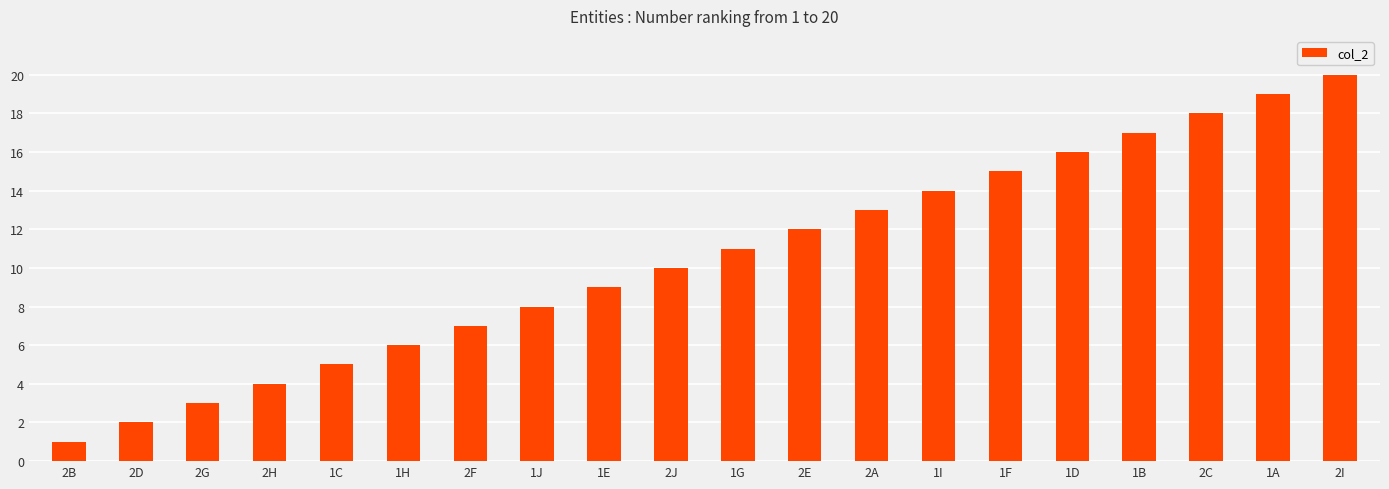

What position from the left is 2I?

20